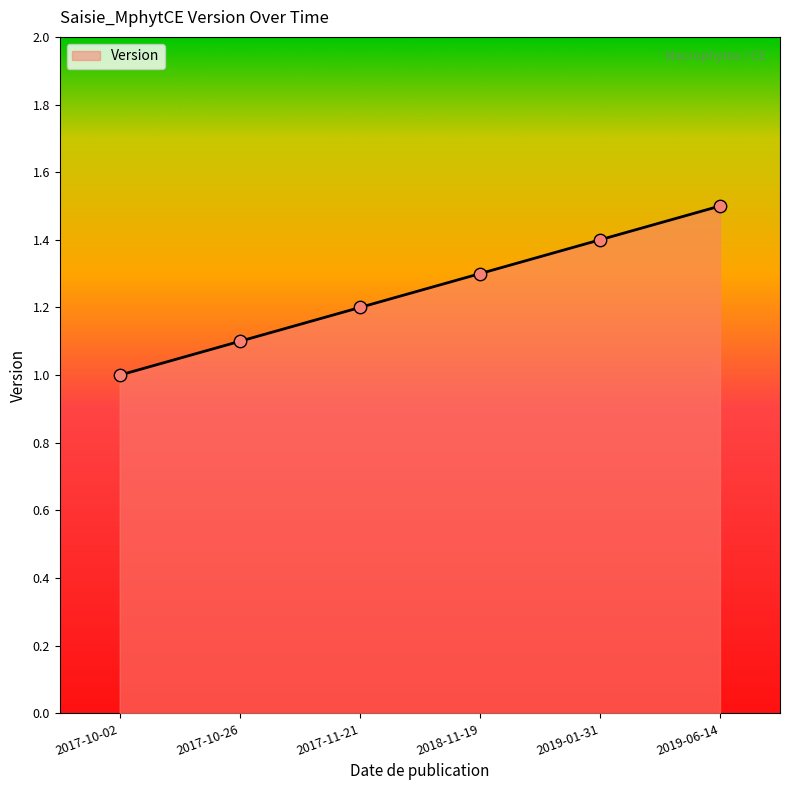

Which has a higher value, 2018-11-19 or 2017-10-26?

2018-11-19